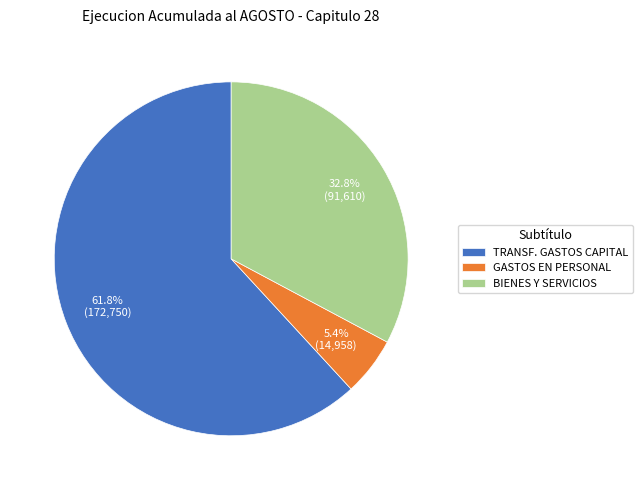

Is GASTOS EN PERSONAL the majority of the pie?

No